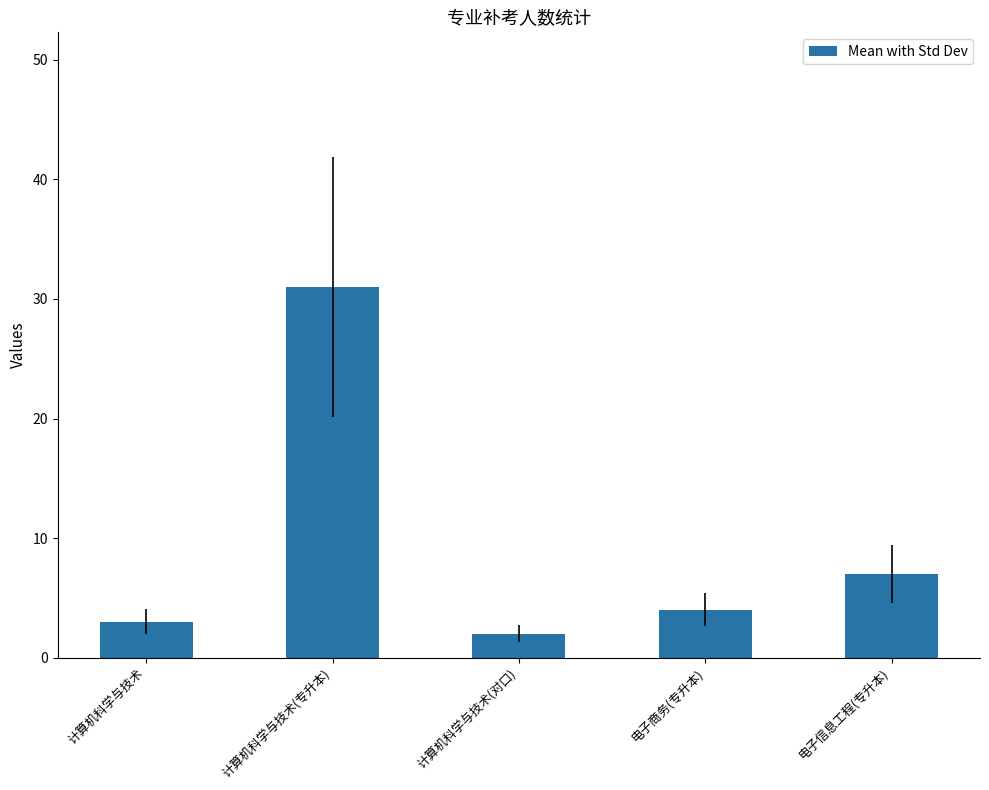

What is the change in value from 计算机科学与技术 to 电子信息工程(专升本)?

+4